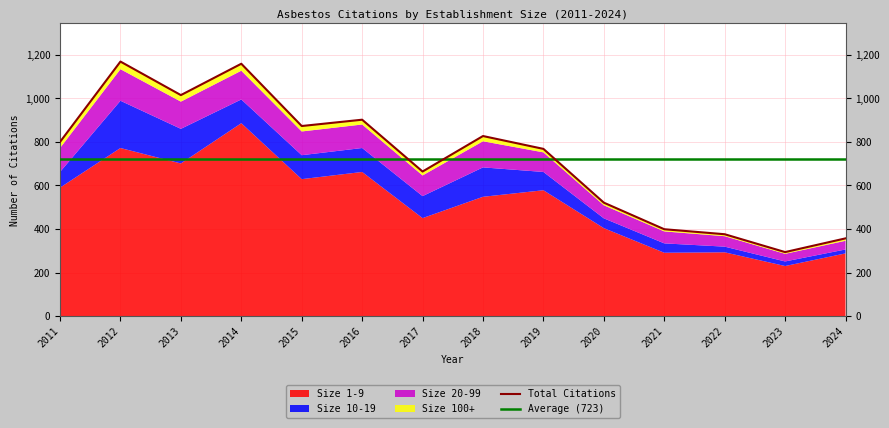

Rank the series at 2022 from highest to lowest value.

1-9, 20-99, 10-19, 100+